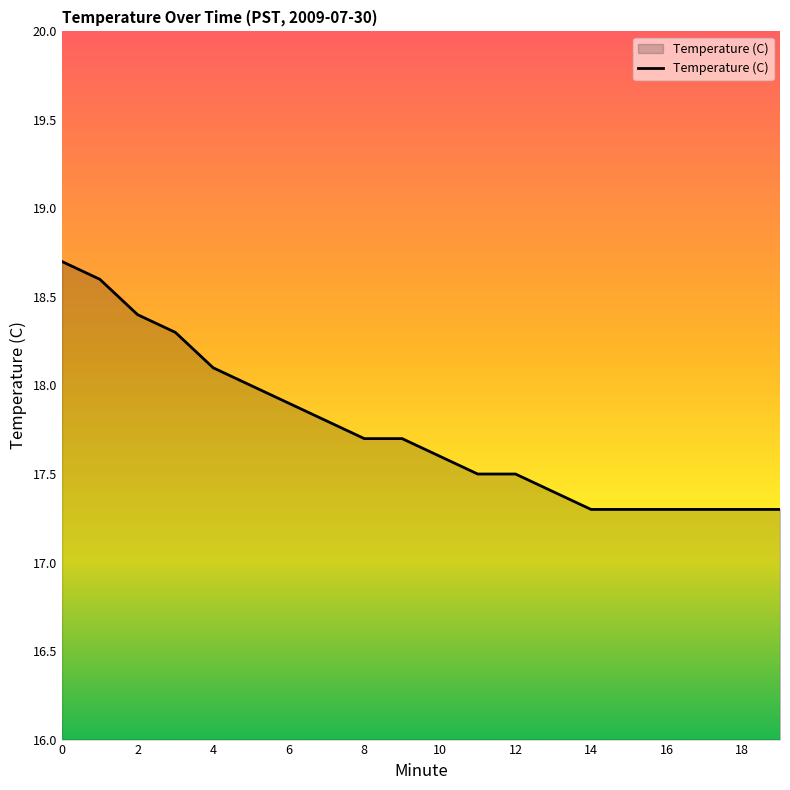

What is the smallest value displayed?

17.3